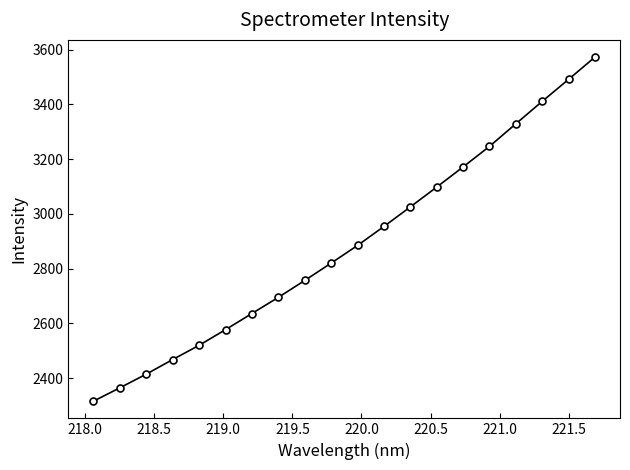

True or false: there are more than 0 points higher than both neighbors.

False